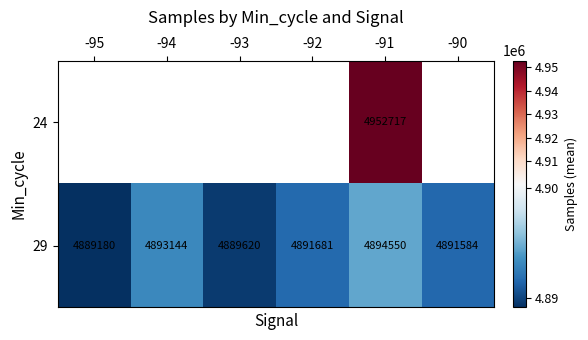

The 24 series shows 7995177.7 at -91. True or false?

False